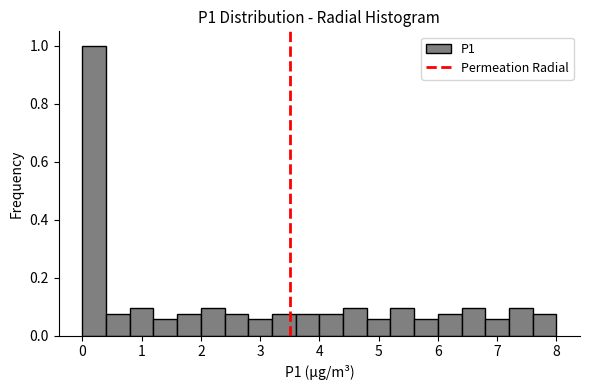

Over which range of the x-axis is the bar tallest?

0.0 to 0.4